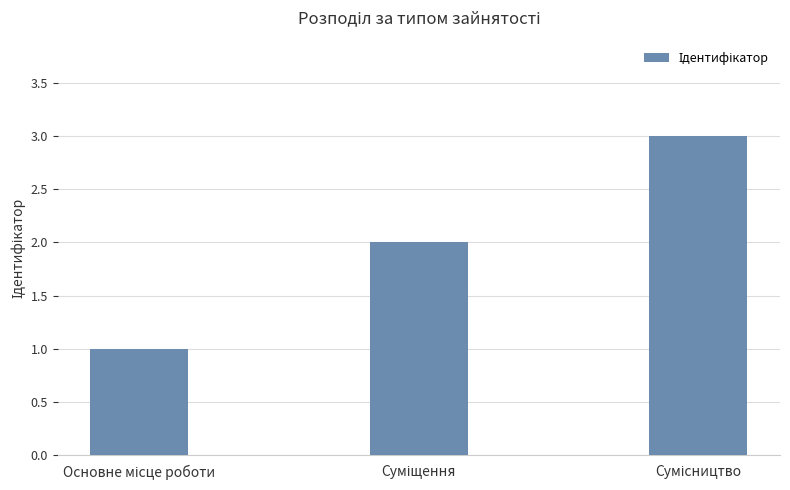

How many values are between 1 and 3?

3